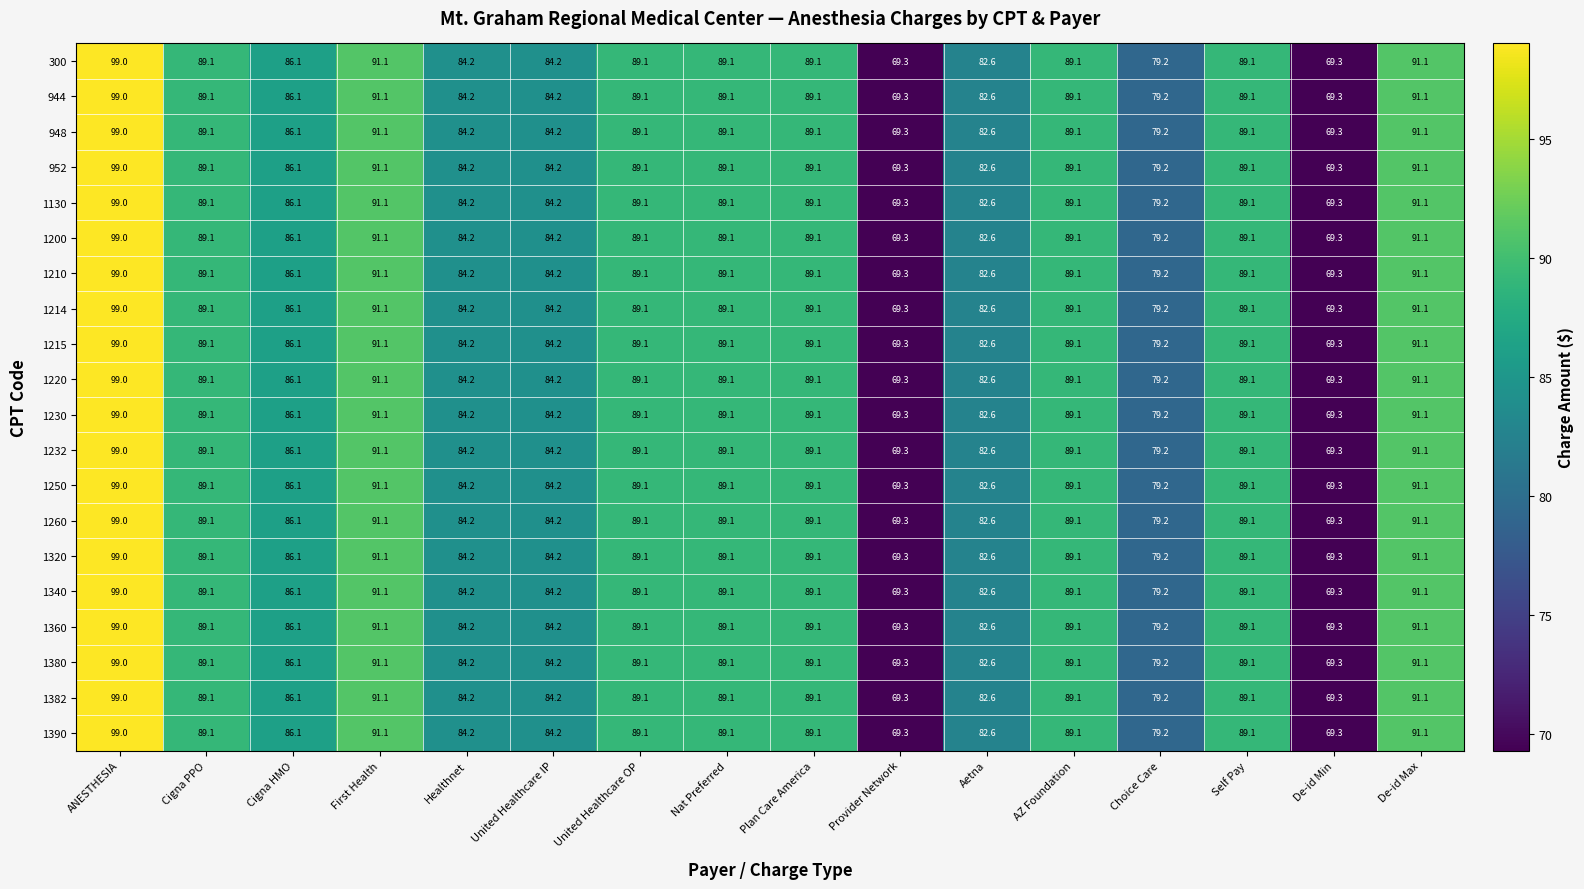

Where does the 1220 series first go above 89?

ANESTHESIA